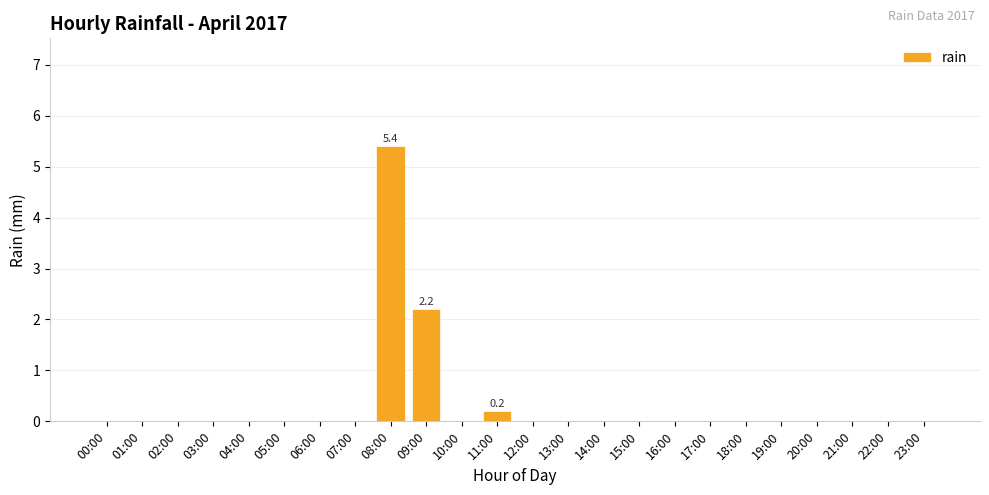

What is the greatest value displayed?

5.4